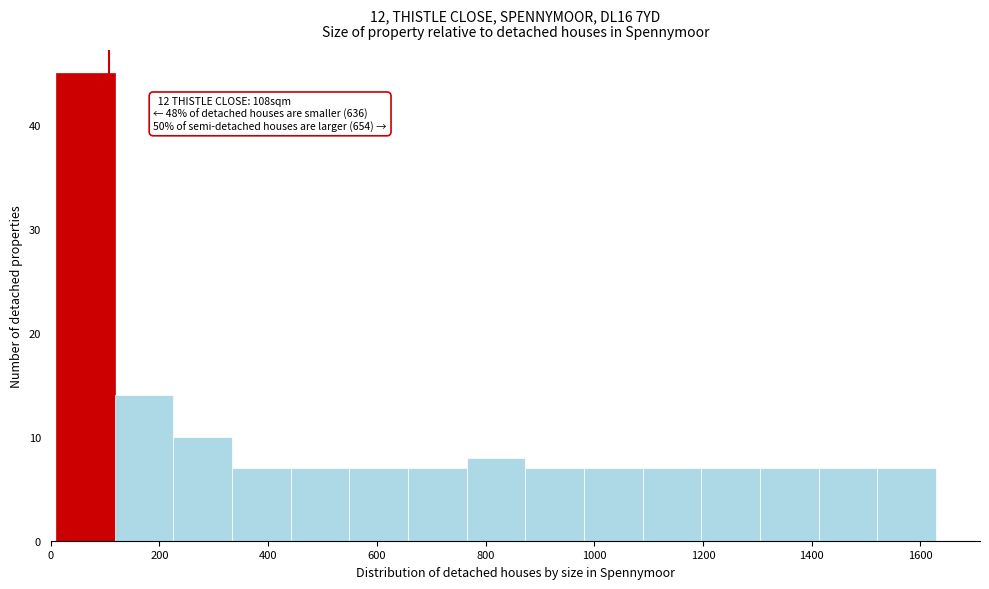

Over which range of the x-axis is the bar tallest?

20 to 120